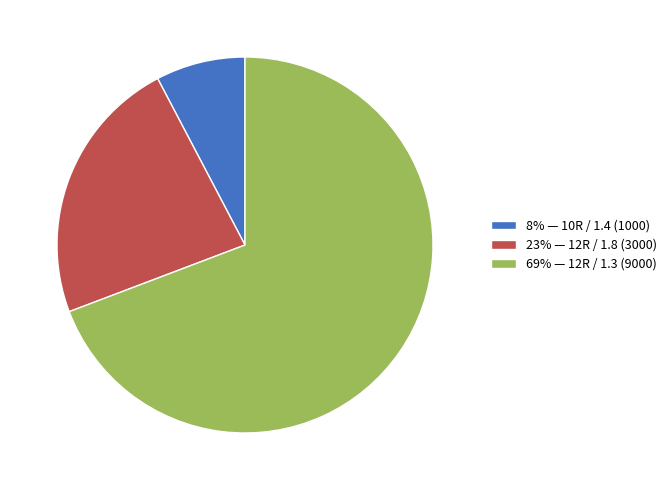

Is it true that 69% — 12R / 1.3 (9000) is 57% of the pie?

False